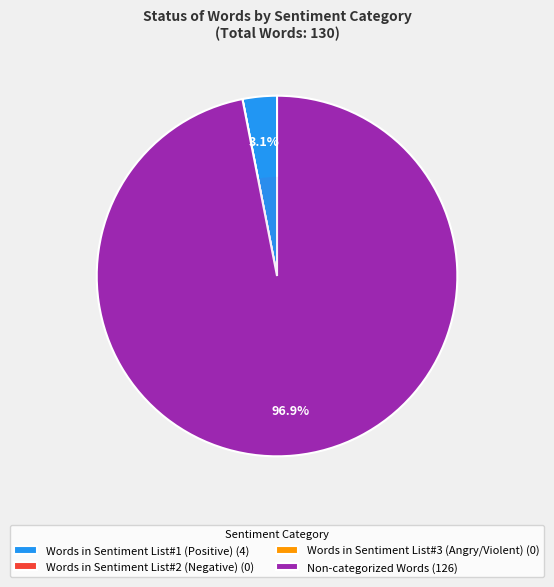

Does Non-categorized Words (126) account for over 50% of the chart?

Yes